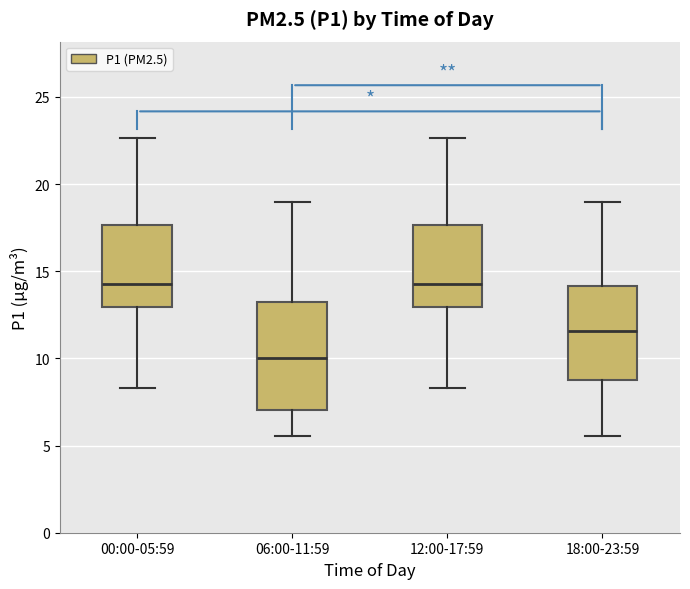

Reading left to right, read every box against the y-axis: the position of its median line, the range the box covers, and the ends of its whiskers. The values are not printed on the chart, so give them approximately, as read against the axis.

00:00-05:59: median 14.5, box 13.0 to 17.5, whiskers 8.5 to 22.5
06:00-11:59: median 10.0, box 7.0 to 13.0, whiskers 5.5 to 19.0
12:00-17:59: median 14.5, box 13.0 to 17.5, whiskers 8.5 to 22.5
18:00-23:59: median 11.5, box 9.0 to 14.0, whiskers 5.5 to 19.0